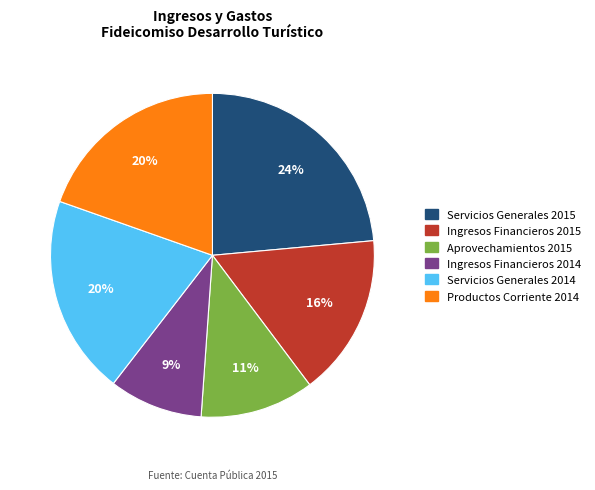

Combined, do Servicios Generales 2015 and Aprovechamientos 2015 account for over 50%?

No